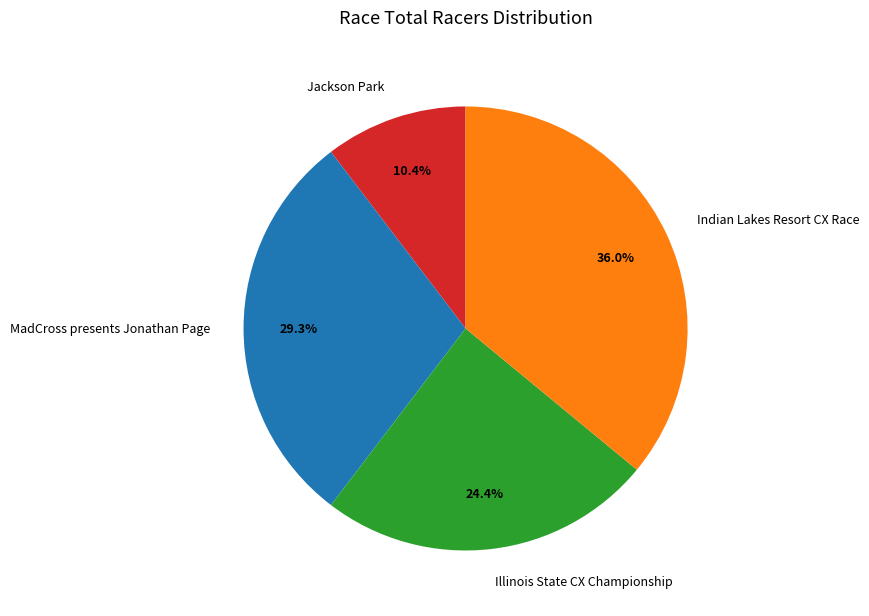

Rank the categories by value from highest to lowest.

Indian Lakes Resort CX Race, MadCross presents Jonathan Page, Illinois State CX Championship, Jackson Park